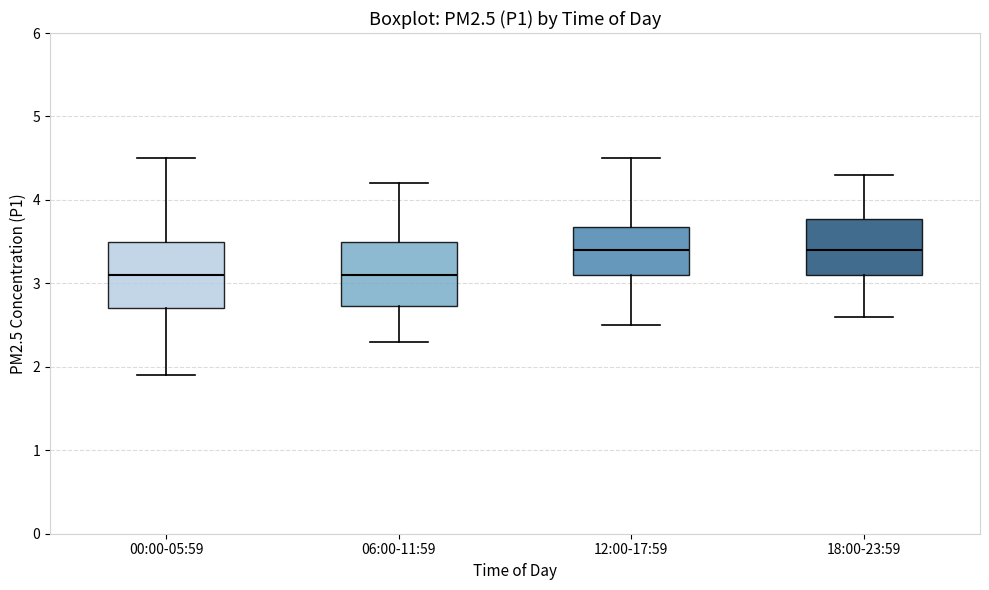

Where does the median line of the box for 18:00-23:59 sit on the y-axis? The values are not printed on the chart, so give them approximately, as read against the axis.

3.4